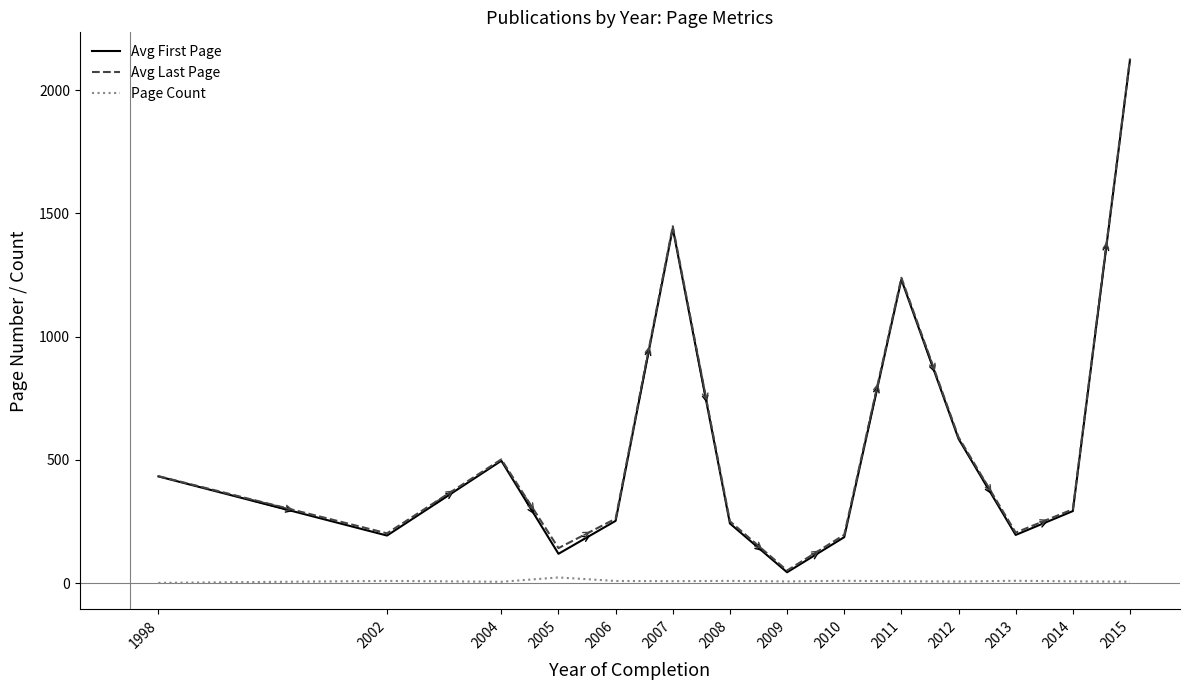

Is it true that Page Count equals 7.5 at 2011?

True